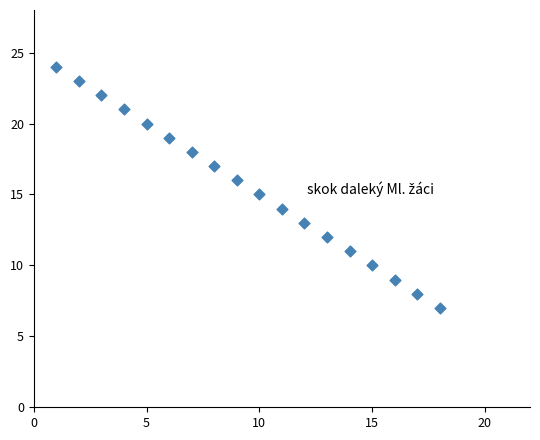

What is the range of Y values (max minus min)?

17